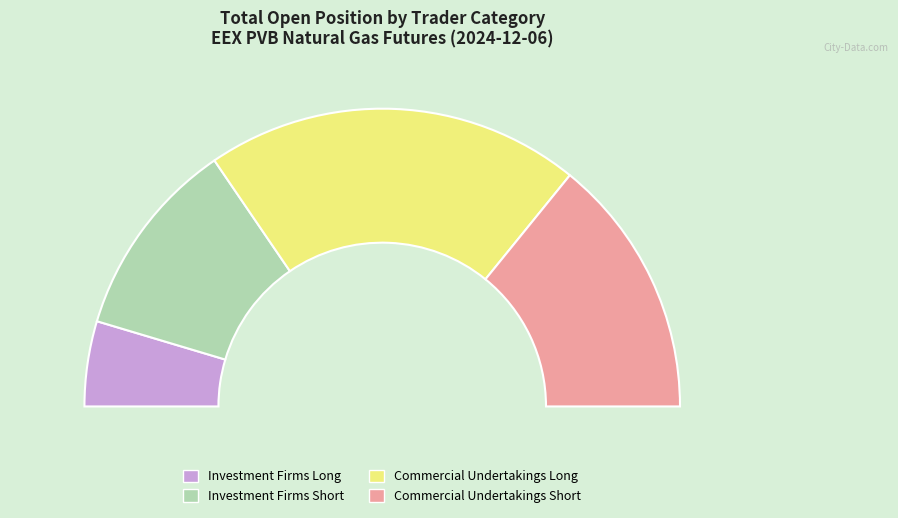

Does any single category account for the majority?

No